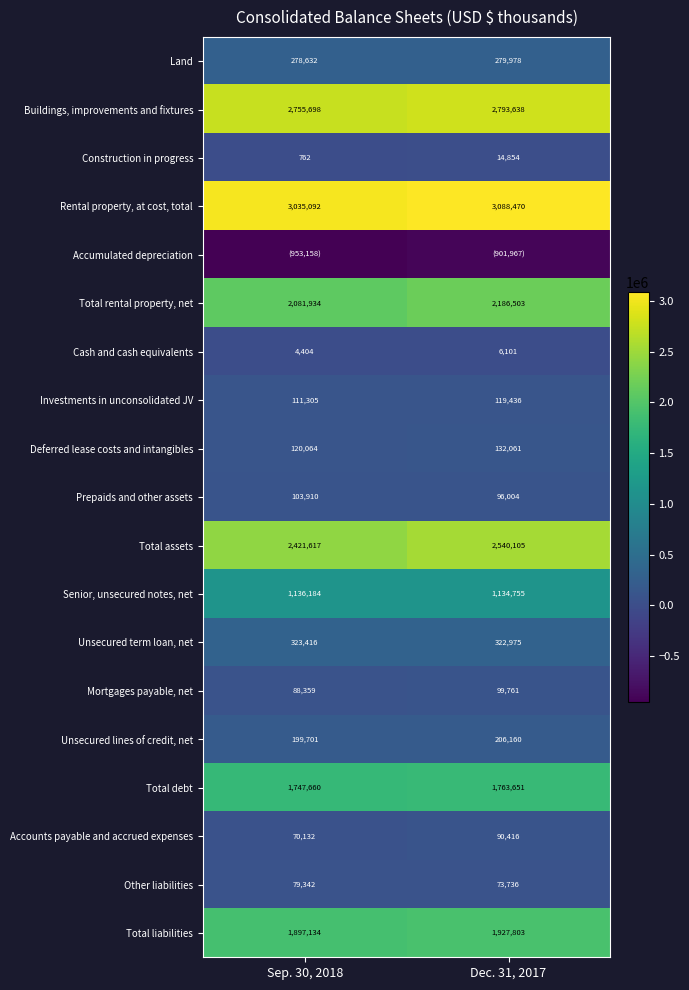

Rank the categories by Other liabilities value from lowest to highest.

Dec. 31, 2017, Sep. 30, 2018